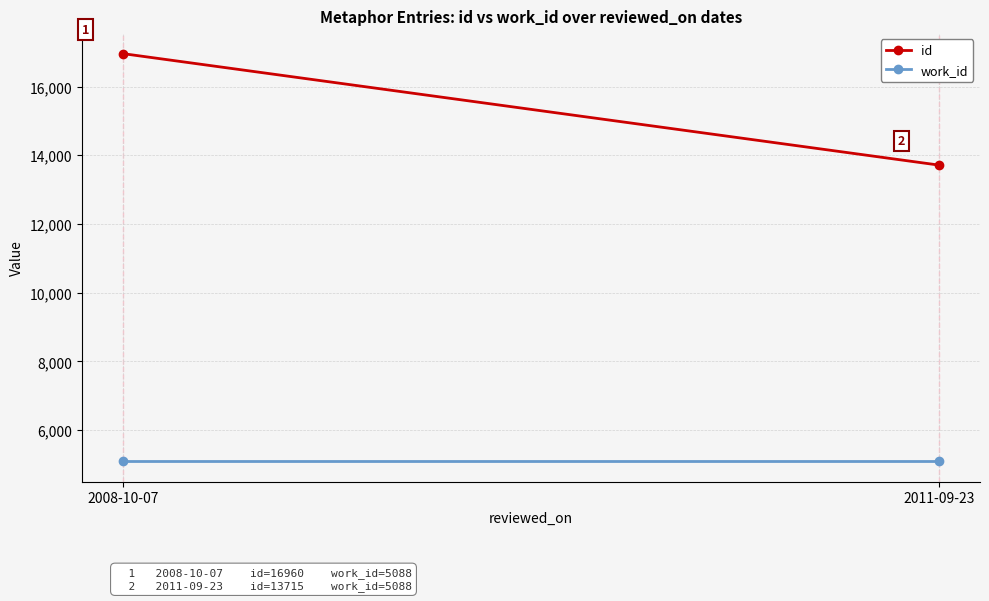

Reading left to right, transcribe all the data shown in this chart.

id: 16960	13715
work_id: 5088	5088